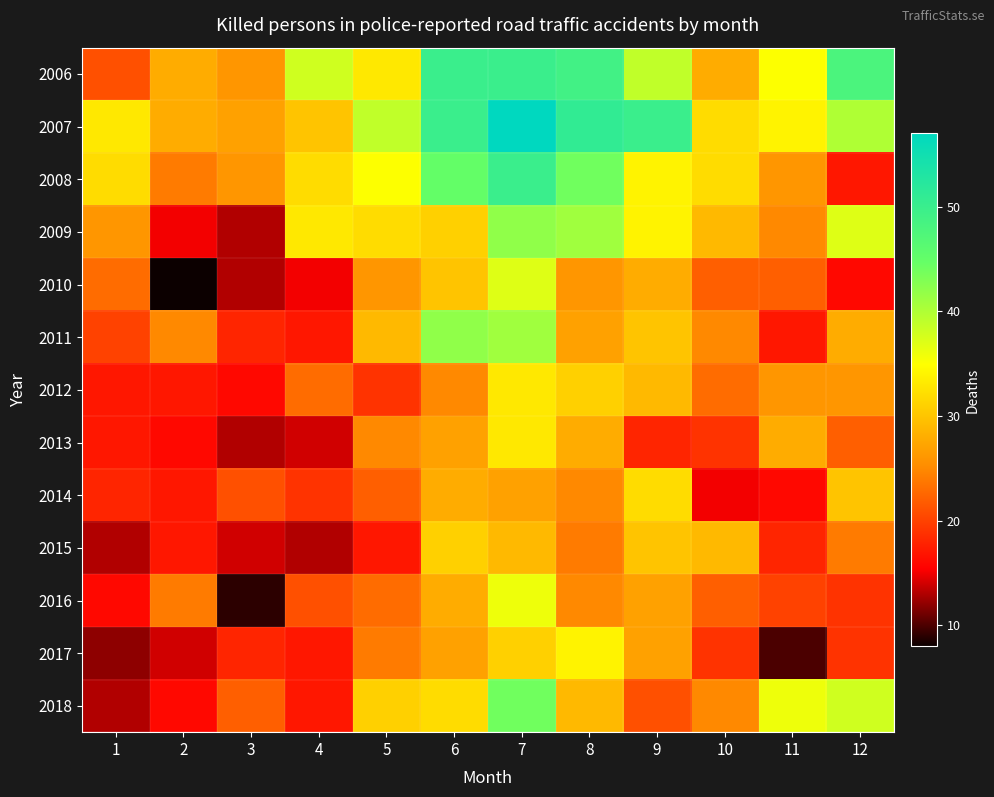

At which category is the sum across all series the highest?

7